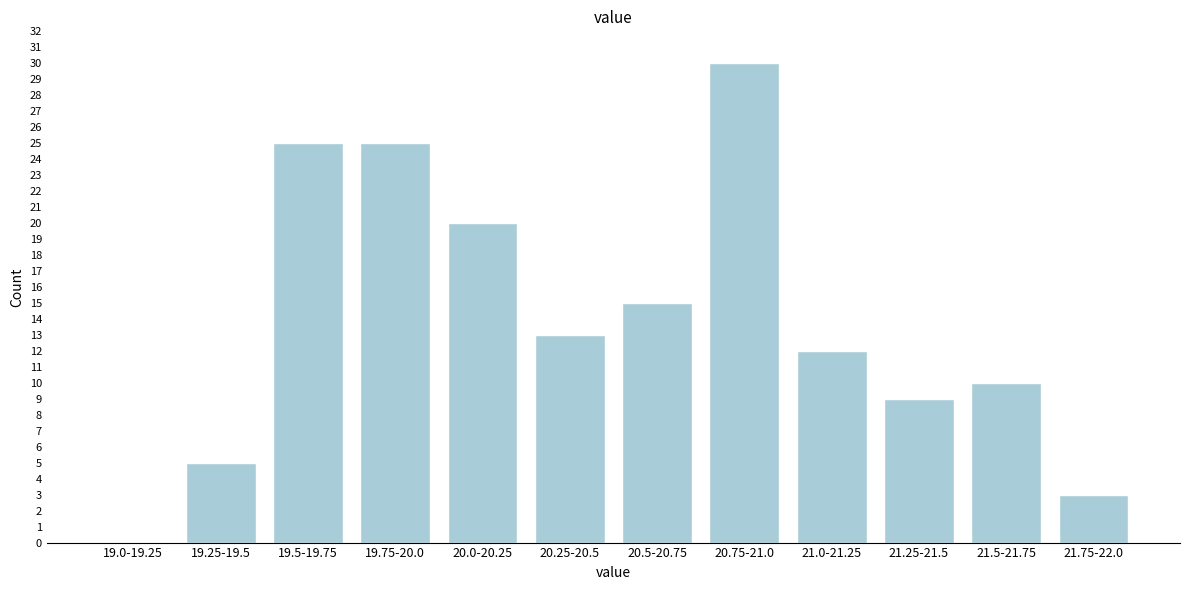

Reading left to right, list all the values displayed in this chart.

19.0-19.25=0	19.25-19.5=5	19.5-19.75=25	19.75-20.0=25	20.0-20.25=20	20.25-20.5=13	20.5-20.75=15	20.75-21.0=30	21.0-21.25=12	21.25-21.5=9	21.5-21.75=10	21.75-22.0=3